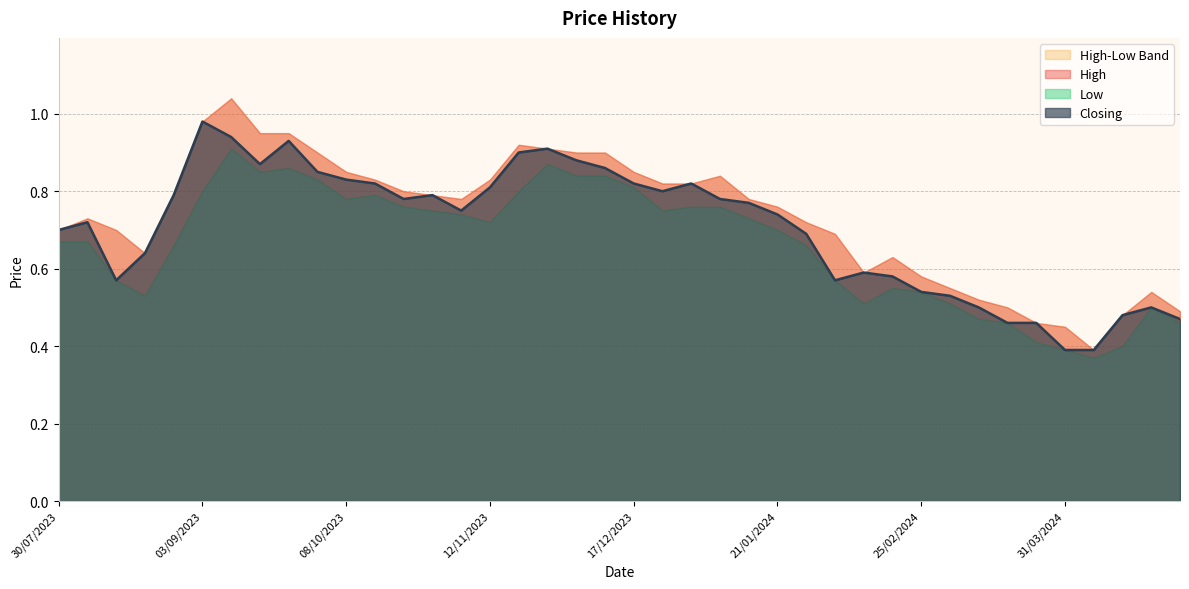

What is the minimum value for Closing?

0.4